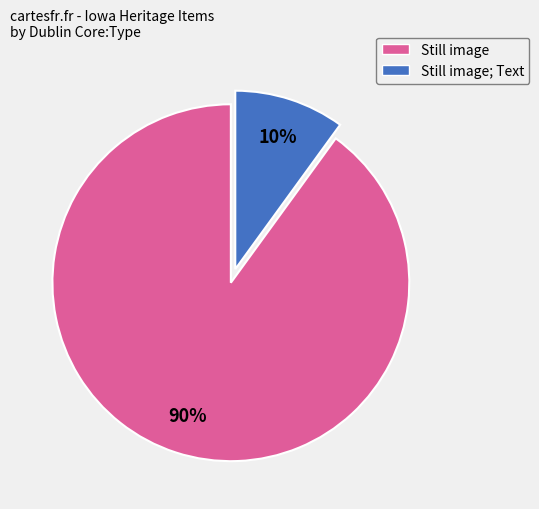

How many segments does this pie chart have?

2